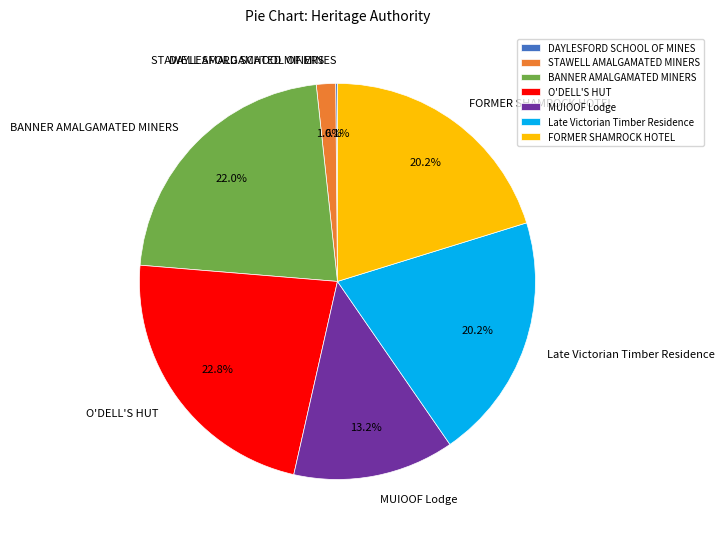

Does any single category account for the majority?

No